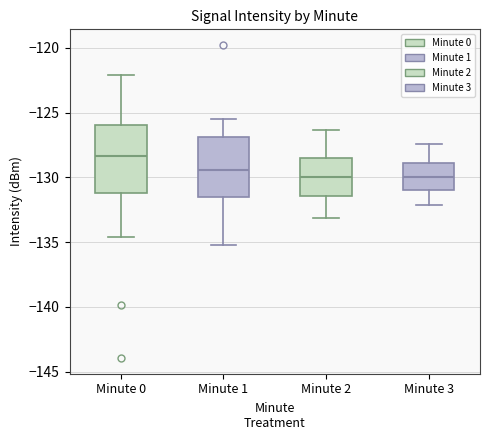

Reading left to right, transcribe this box plot: for each box, give where its median line is, the range the box spans, and where its two whiskers end, as read against the y-axis. The values are not printed on the chart, so give them approximately, as read against the axis.

Minute 0: median -128.5, box -131.0 to -126.0, whiskers -134.5 to -122.0
Minute 1: median -129.5, box -131.5 to -127.0, whiskers -135.0 to -125.5
Minute 2: median -130.0, box -131.5 to -128.5, whiskers -133.0 to -126.5
Minute 3: median -130.0, box -131.0 to -129.0, whiskers -132.0 to -127.5